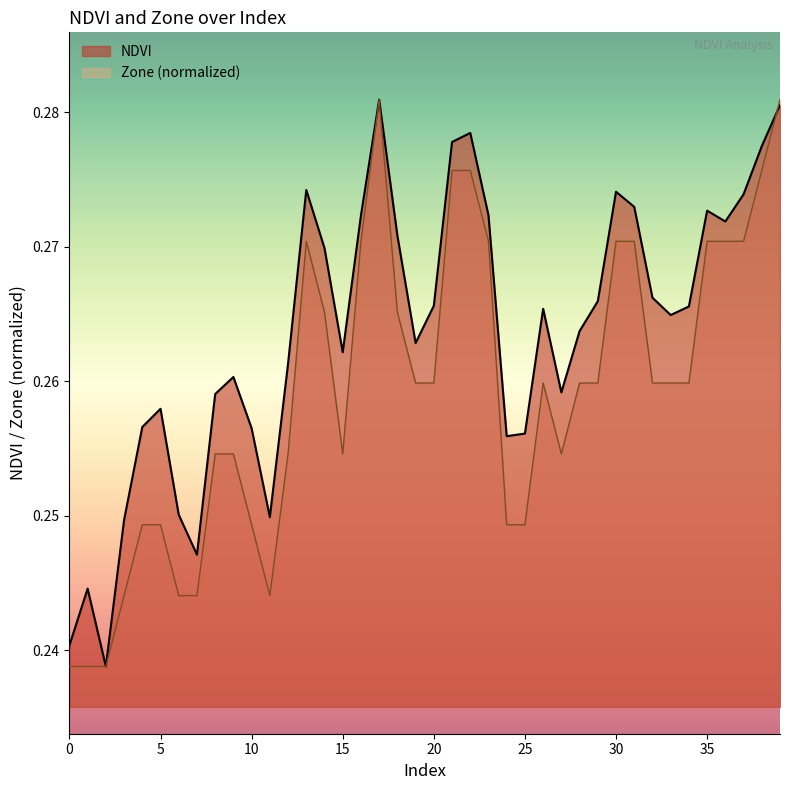

Does the chart display data point markers on the line(s)?

No